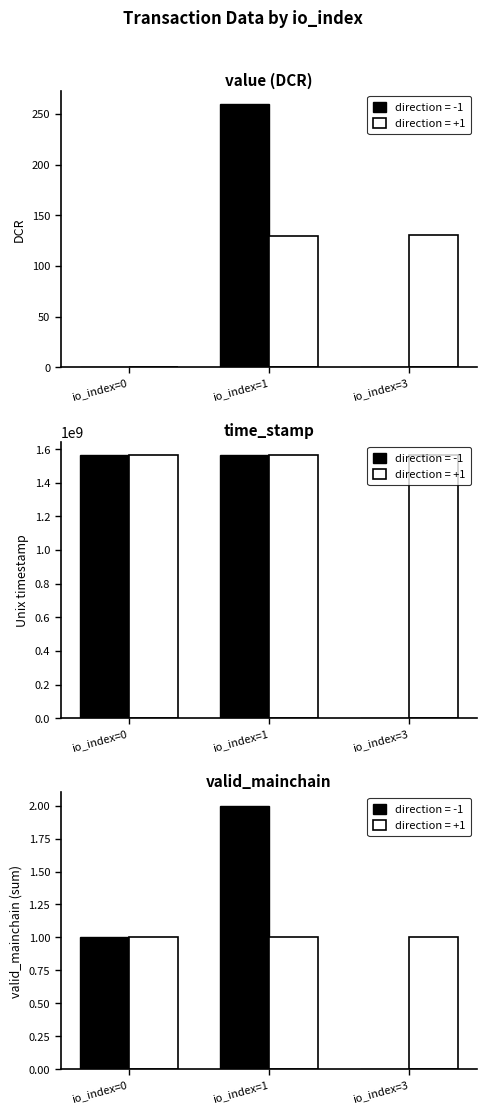

List the labels in order of value, smallest first.

0, 1, 3